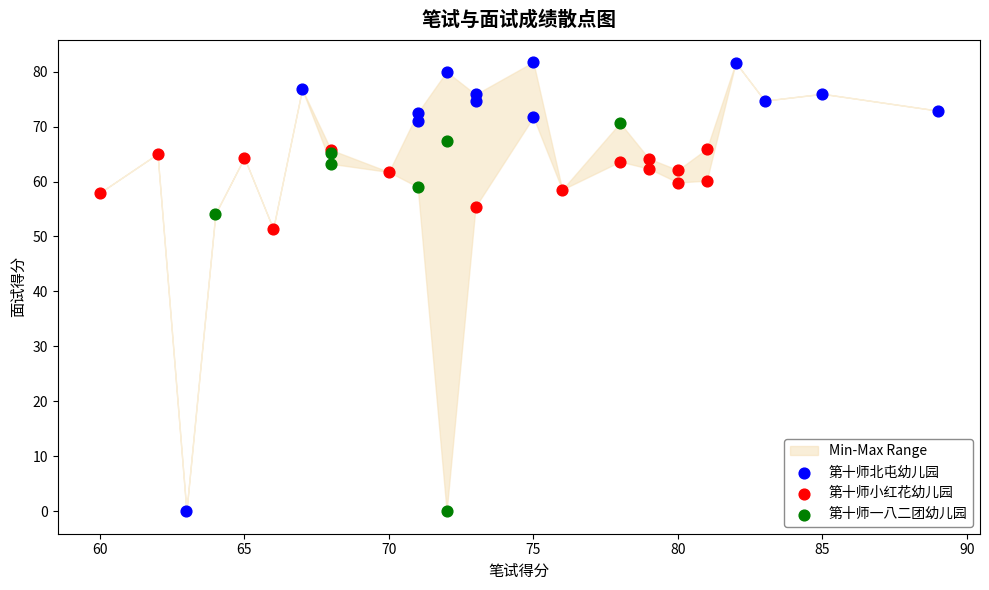

Which series contains the highest Y value?

第十师北屯幼儿园